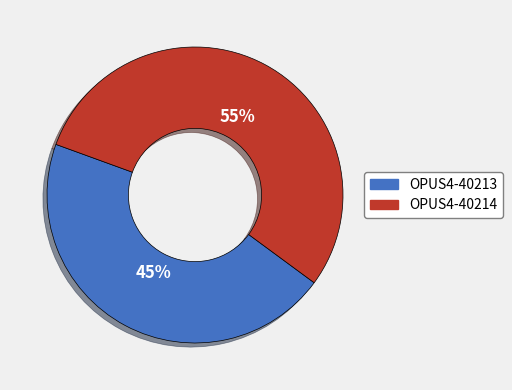

The OPUS4-40213 slice represents 36% of the pie. True or false?

False